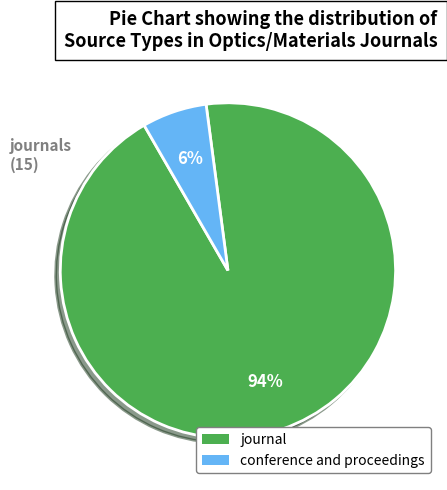

What is the largest slice in the pie chart?

journal